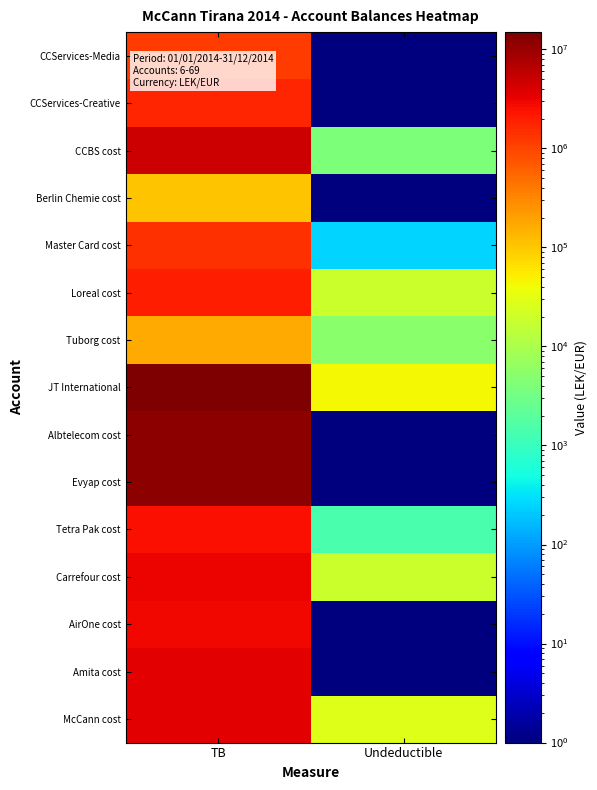

What is the difference between the highest and lowest values at Undeductible?

43298.5